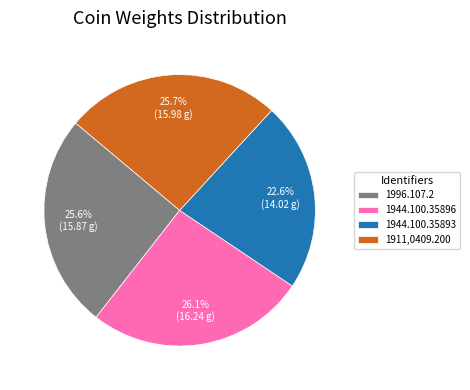

What portion of the pie excludes 1911,0409.200?

74.3%